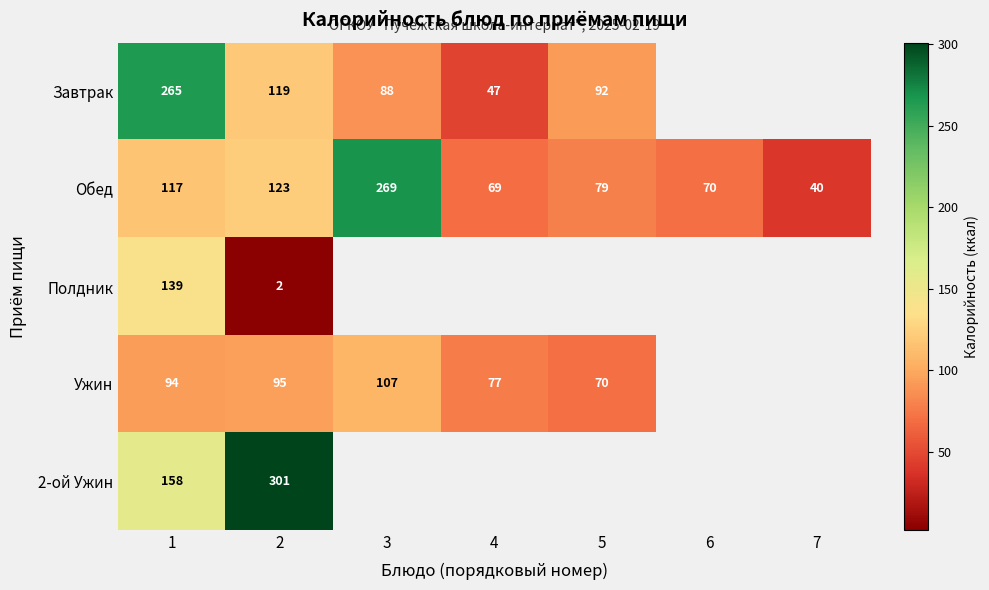

Count the number of categories in the chart.

7